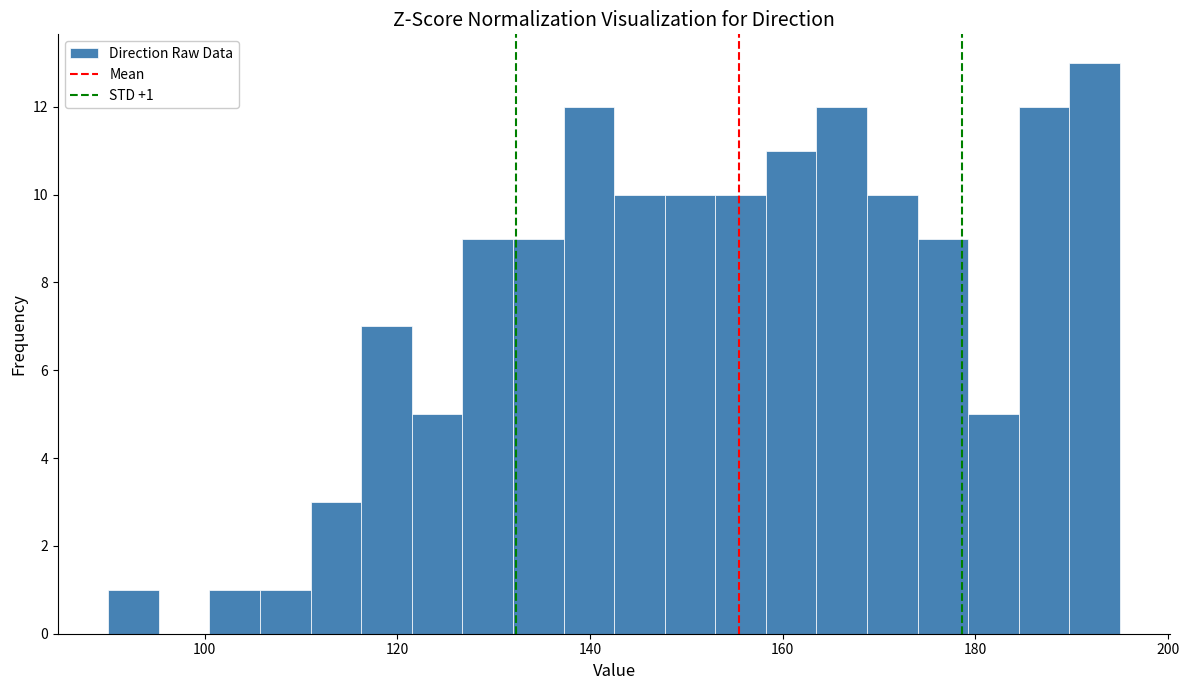

Read against the x-axis, roughly where is the centre of the tallest bar?

192